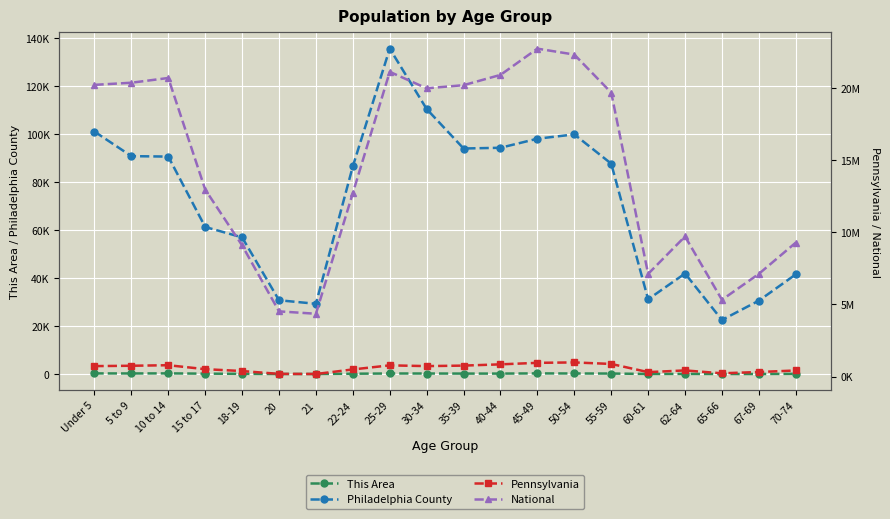

True or false: National has more than 2 interior local peaks.

True